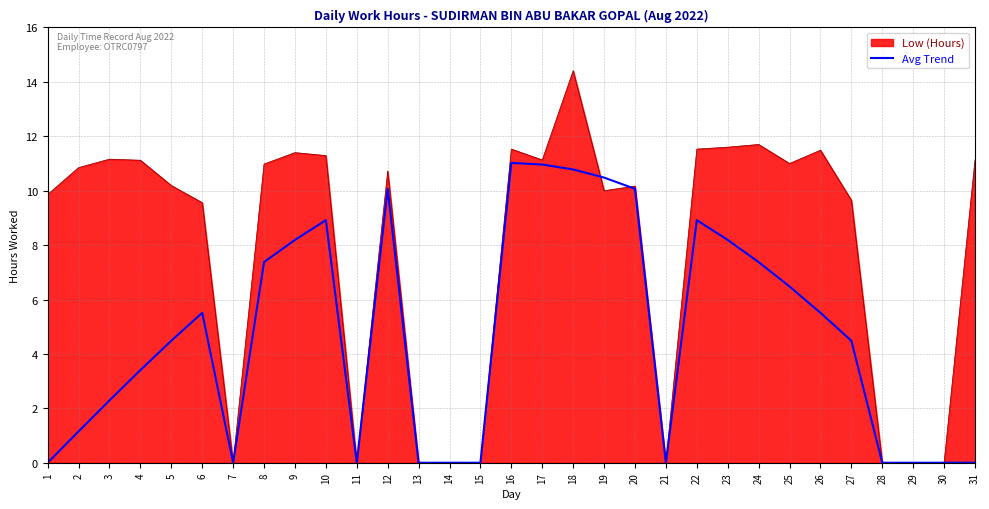

Which series has the largest total across all categories?

Low (Hours)